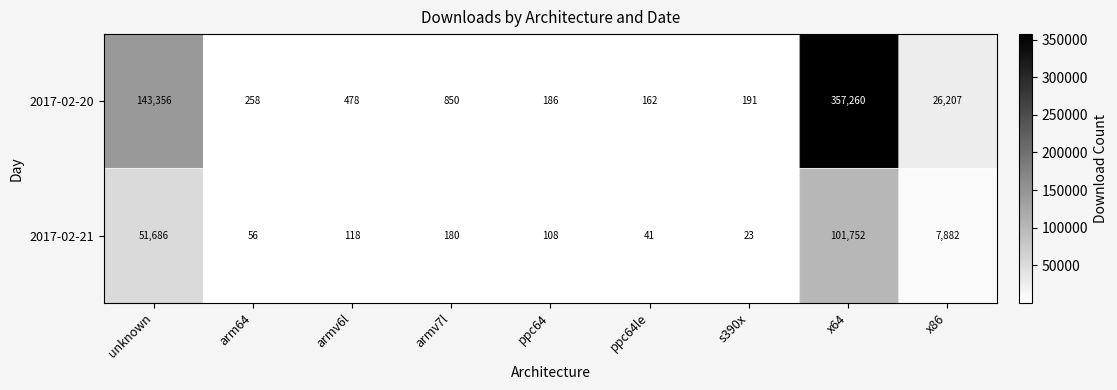

What is the maximum value shown in the chart?

357260